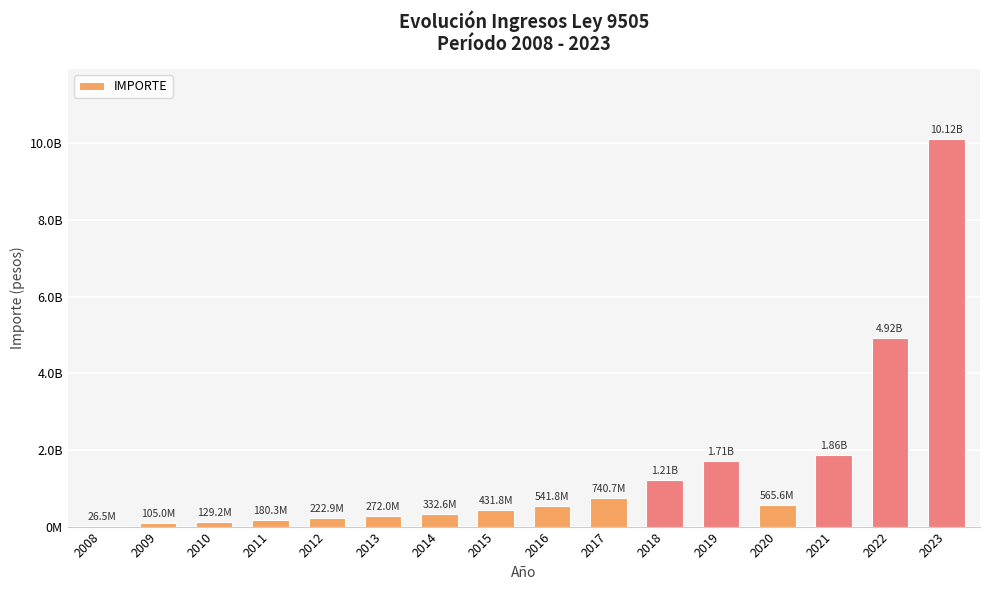

Are the bars horizontal?

No